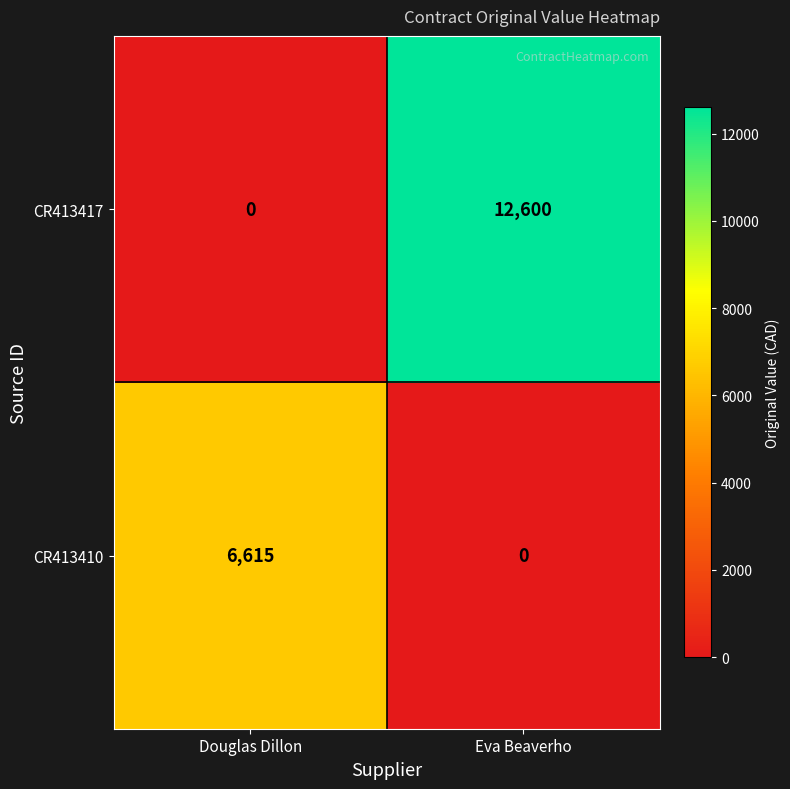

At Douglas Dillon, list the series in order from largest to smallest.

CR413410, CR413417